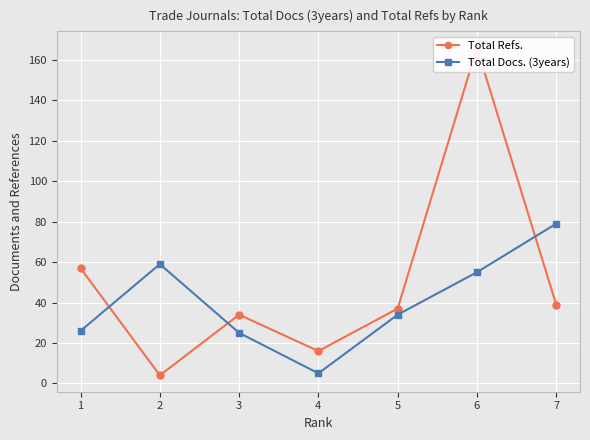

What is the average value of the Total Docs. (3years) series?

40